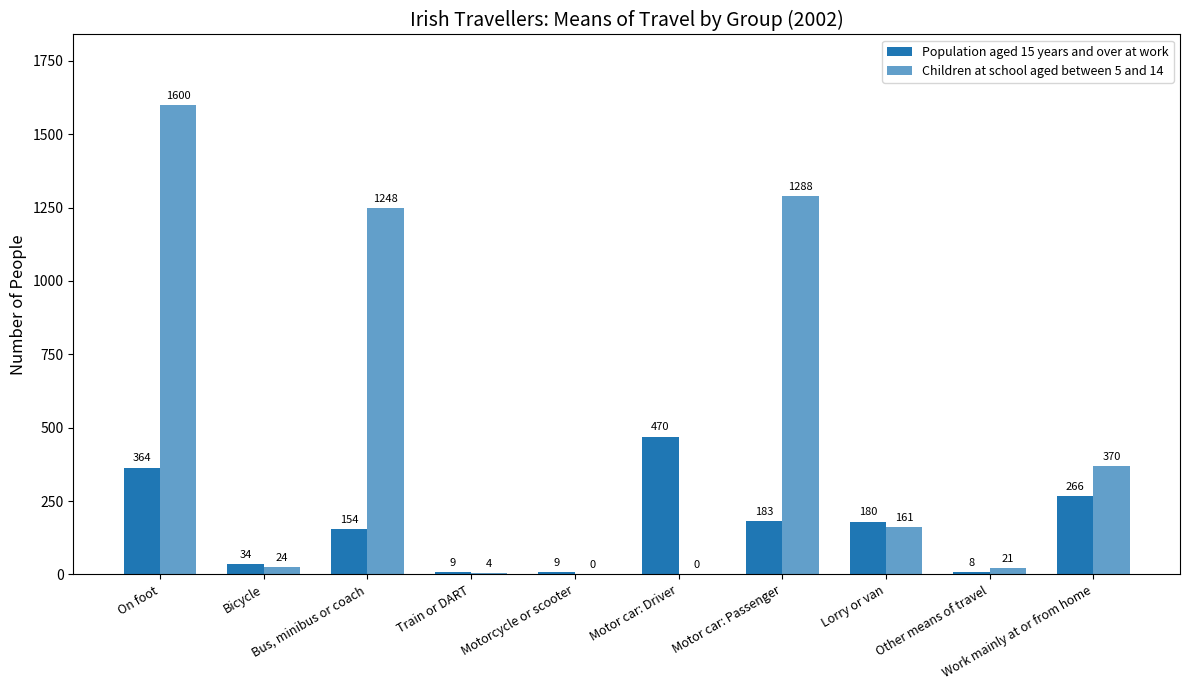

How many values in Children at school aged between 5 and 14 are above zero?

8